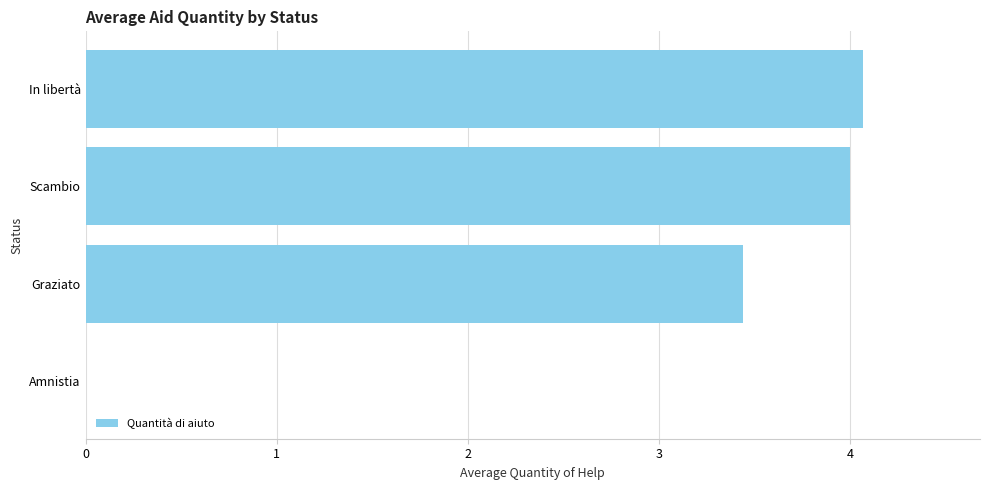

What is the change in value from In libertà to Graziato?

-0.6